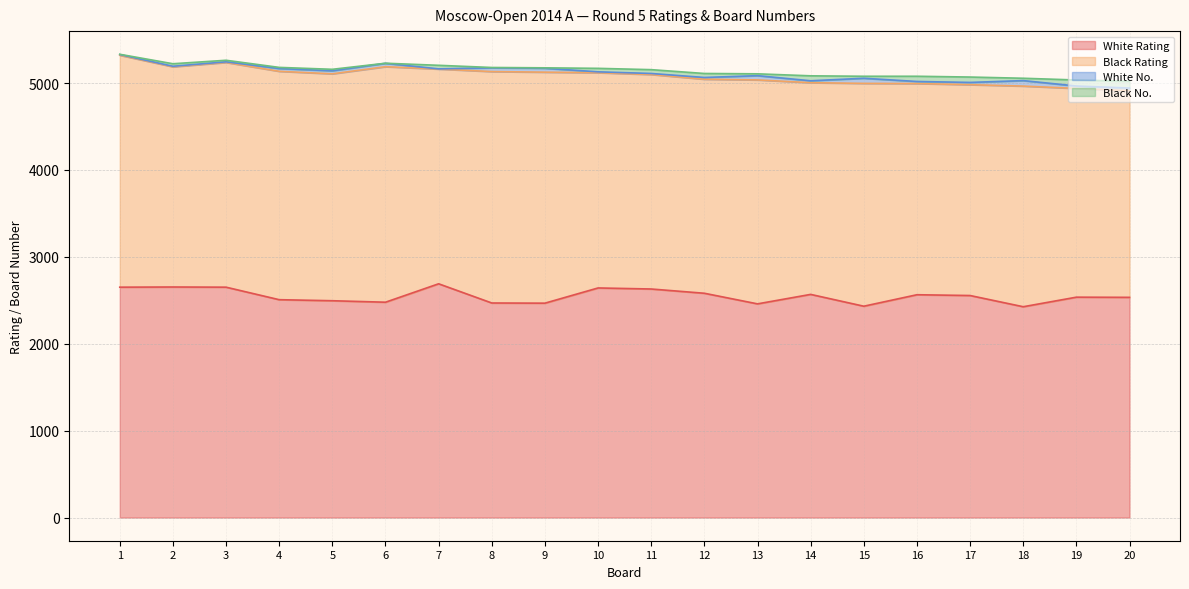

Reading left to right, list all the values displayed in this chart.

White Rating: 2651	2653	2651	2507	2495	2478	2690	2469	2467	2642	2630	2581	2459	2568	2432	2564	2555	2426	2536	2534
Black Rating: 2669	2534	2586	2628	2611	2710	2471	2663	2658	2477	2468	2463	2577	2436	2564	2430	2426	2539	2402	2378
White No.: 8	6	7	32	35	39	2	43	45	10	12	20	49	22	59	24	26	63	28	30
Black No.: 3	29	18	13	17	1	41	4	5	40	44	46	21	57	23	60	62	27	69	78